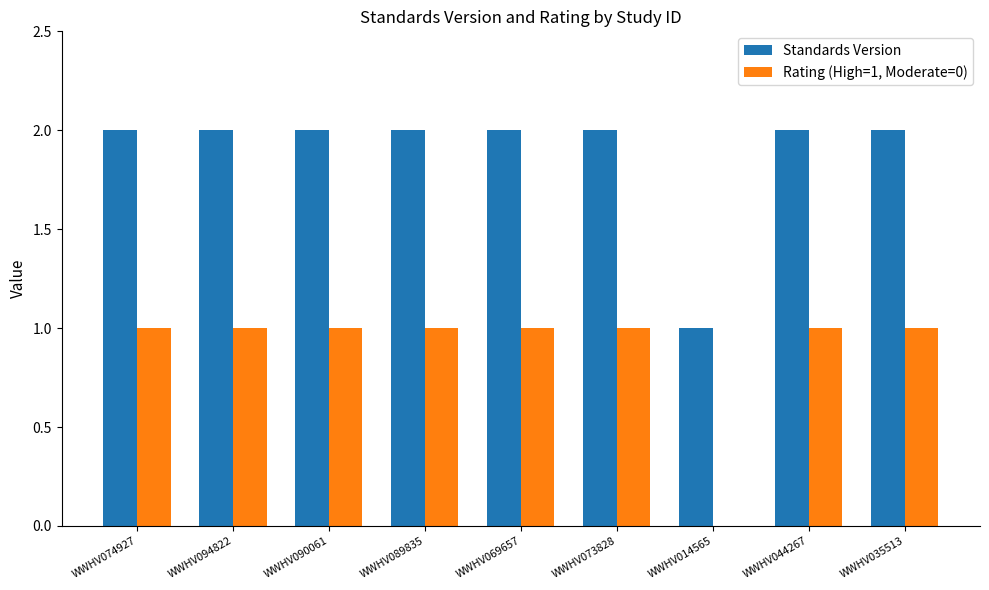

The Standards Version series shows 2 at WWHV073828. True or false?

True